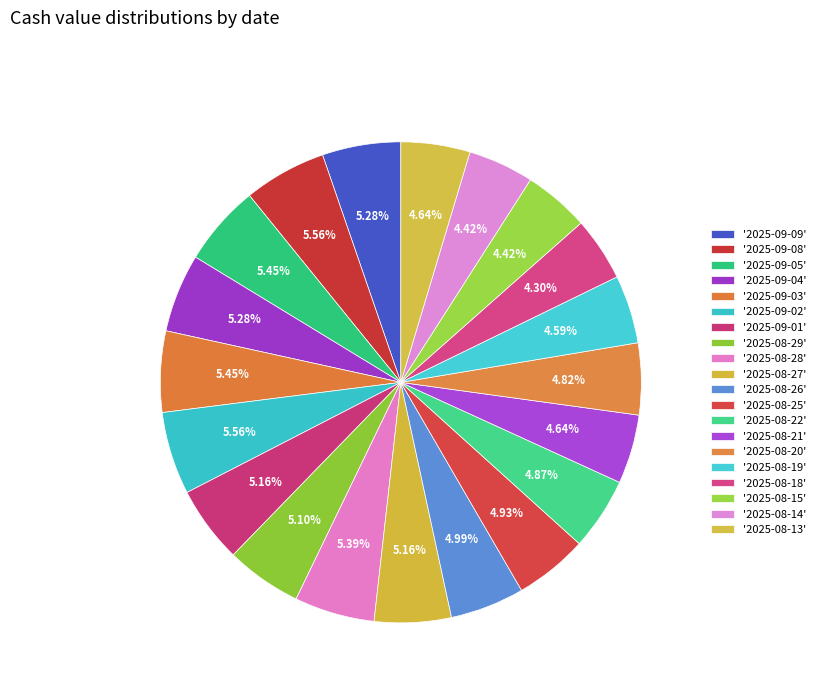

Count the number of slices in the pie.

20